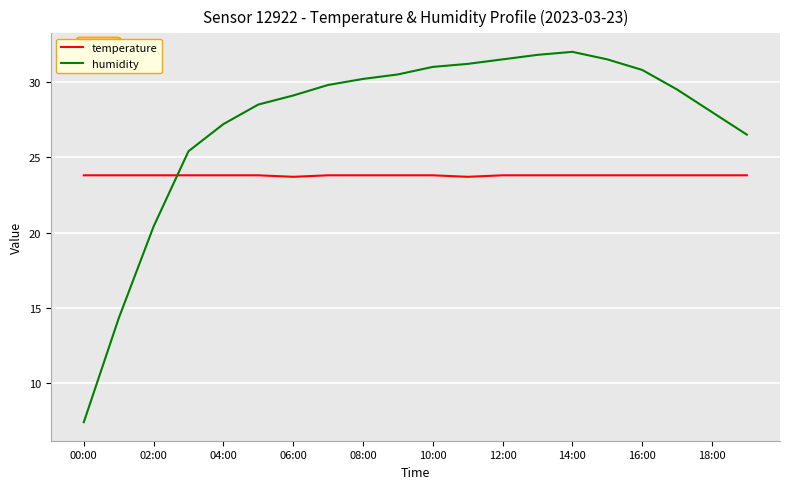

True or false: humidity has more than 2 interior local peaks.

False